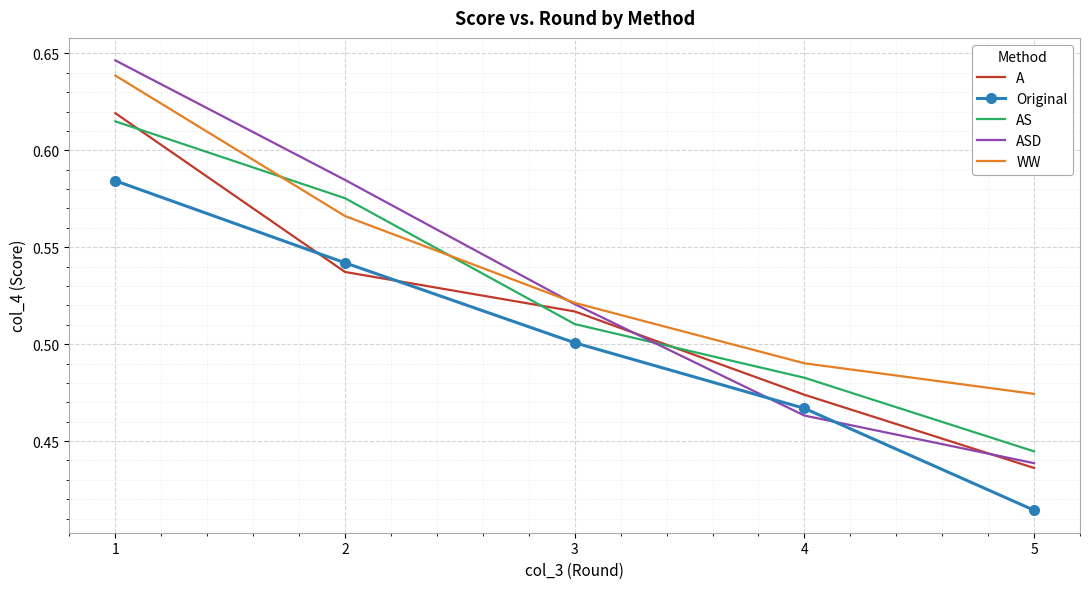

Rank the series by their maximum value, from highest to lowest.

ASD, WW, A, AS, Original